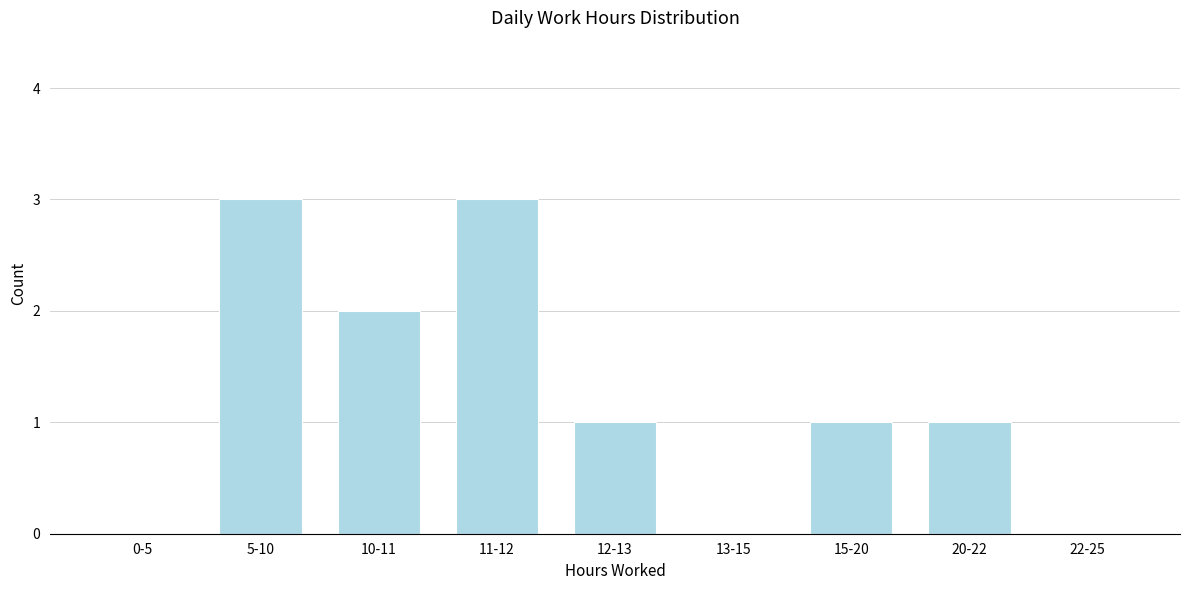

Reading left to right, what are all the values shown in this chart?

0-5=0	5-10=3	10-11=2	11-12=3	12-13=1	13-15=0	15-20=1	20-22=1	22-25=0